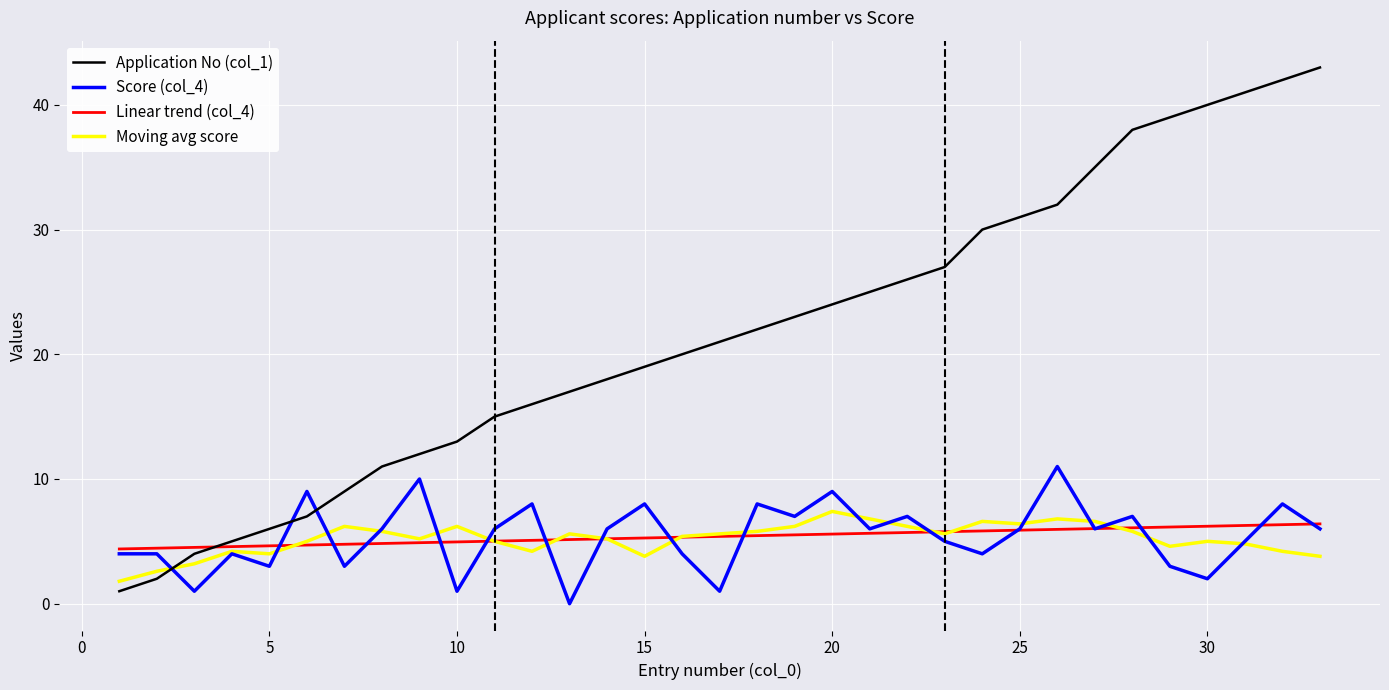

Which series has the largest total across all categories?

Application No (col_1)